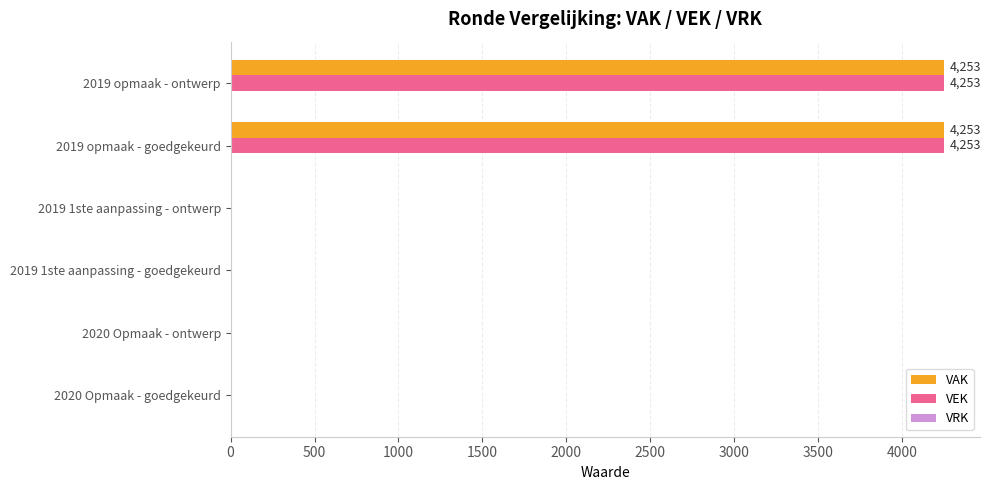

What is the average value of the VEK series?

1418